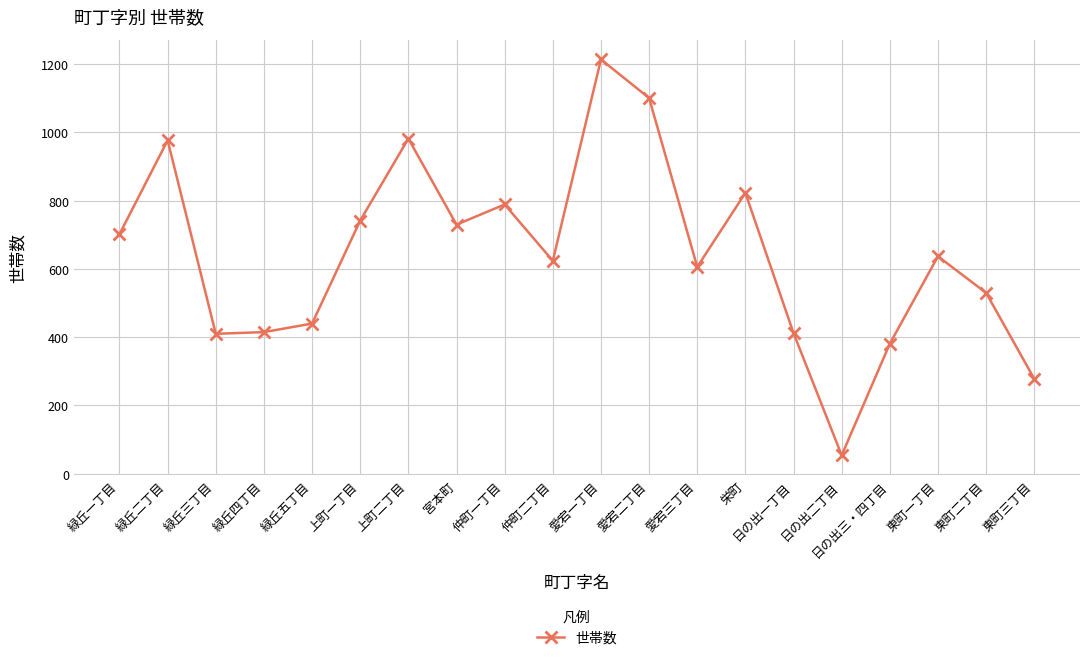

Which label corresponds to the largest value in the chart?

愛宕一丁目